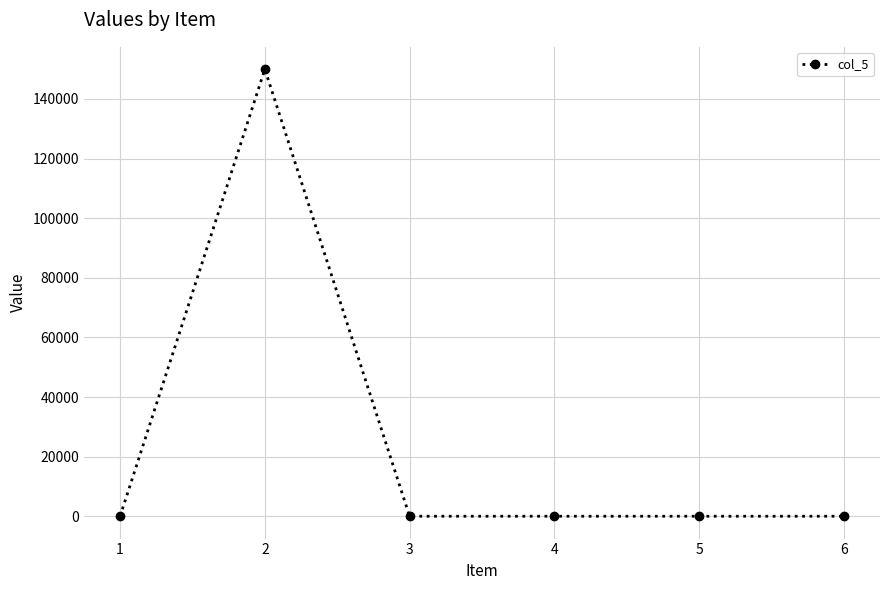

Which category has the highest value across all series?

2